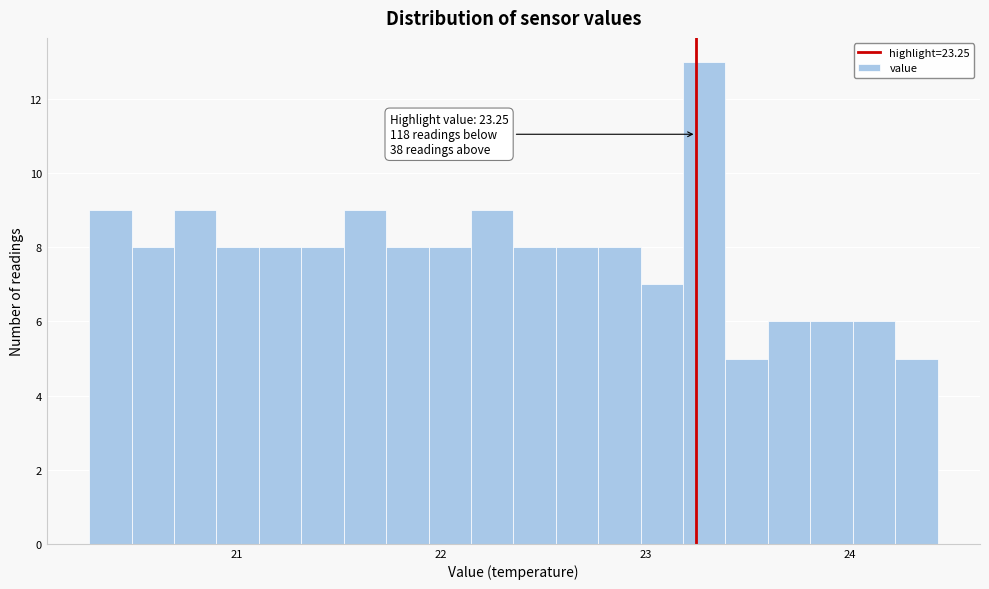

Read against the x-axis, roughly where is the centre of the tallest bar?

23.3